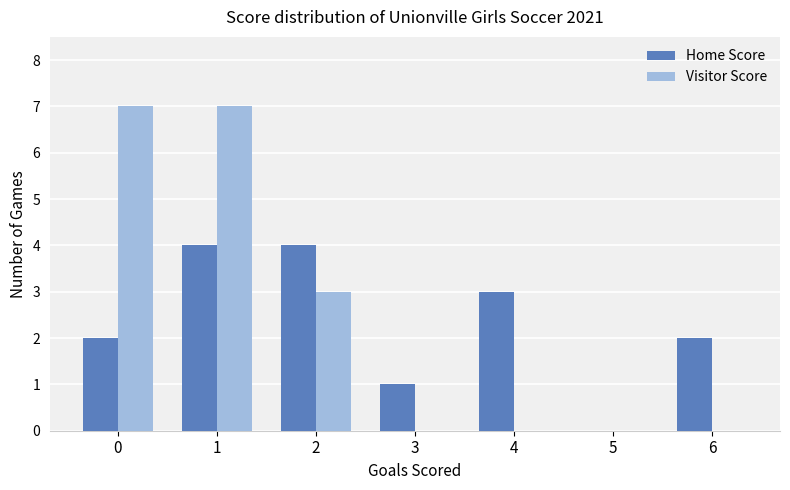

Reading left to right, list all the values displayed in this chart.

Home Score: 2	4	4	1	3	0	2
Visitor Score: 7	7	3	0	0	0	0